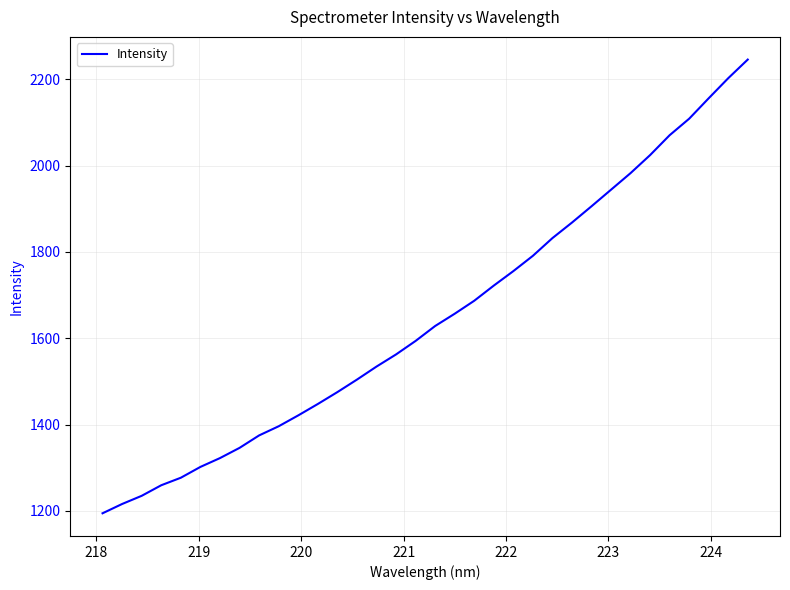

What is the smallest value displayed?

1194.3